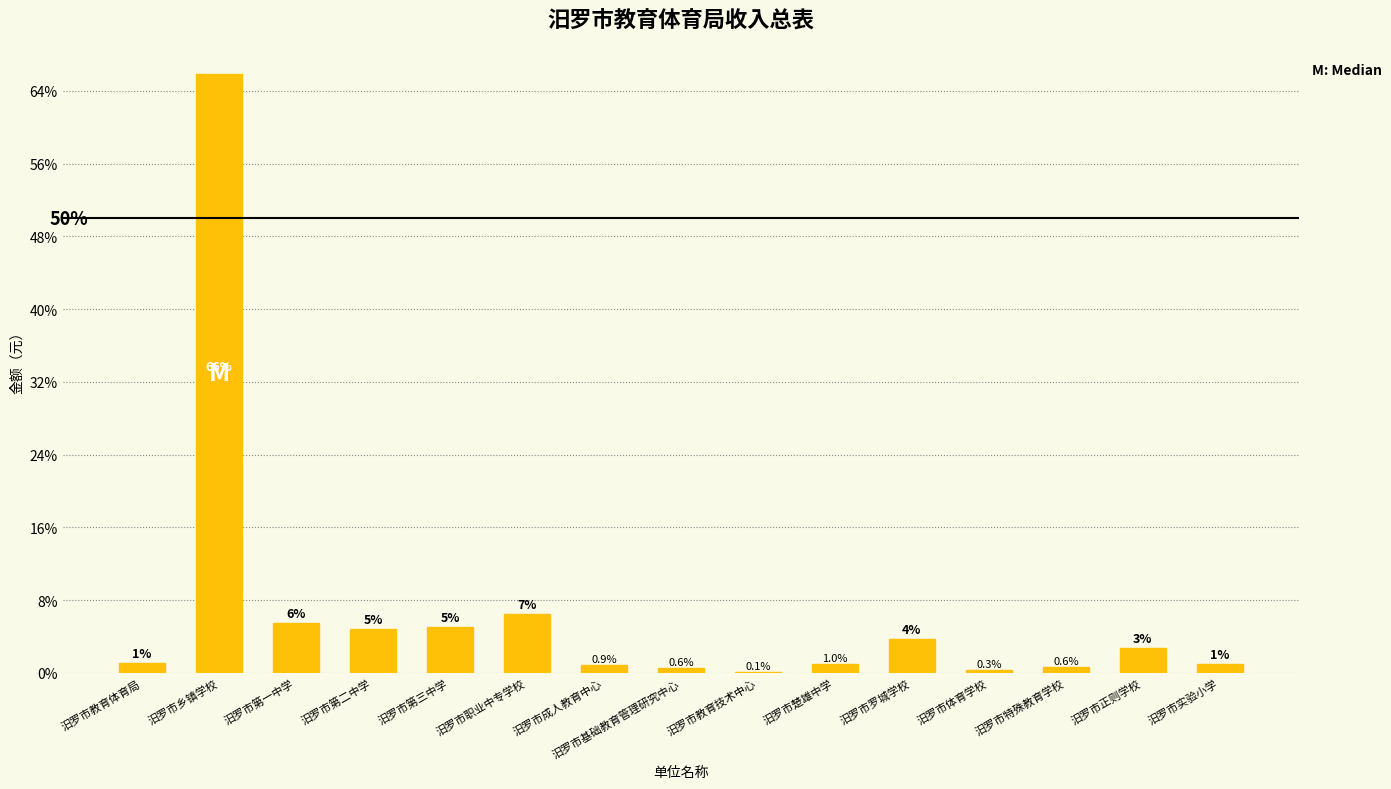

What is the difference between the values at 汨罗市第三中学 and 汨罗市乡镇学校?

60.8